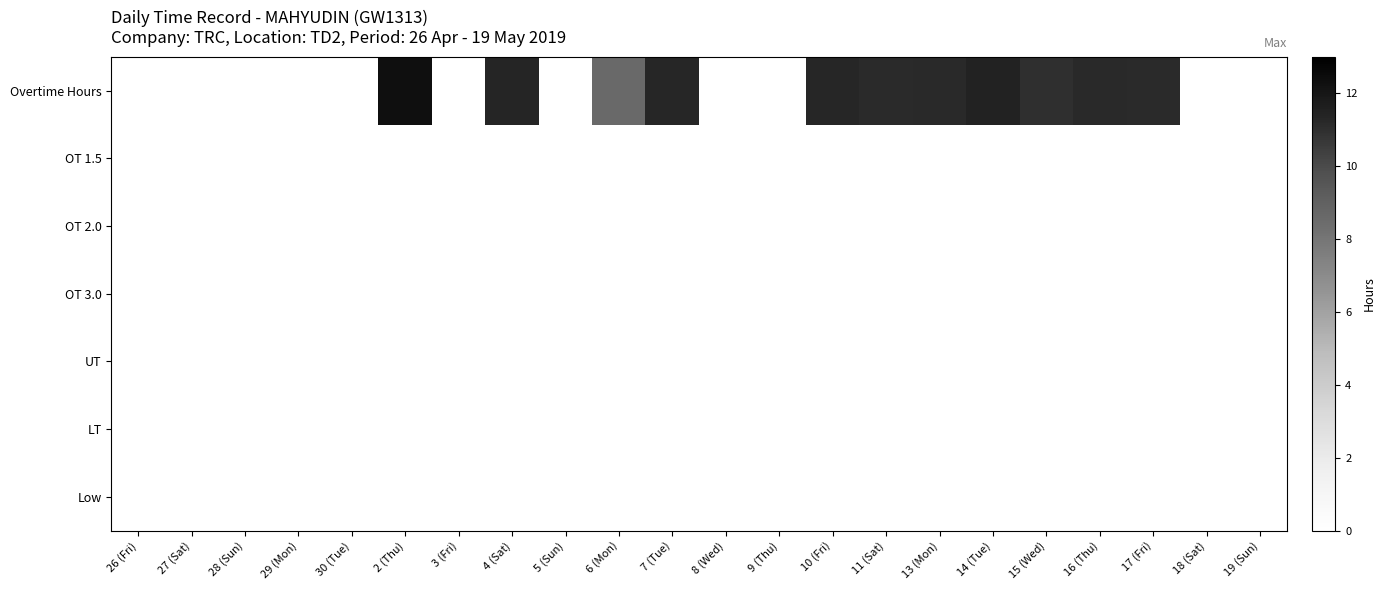

Between 16 (Thu) and 18 (Sat), which is larger?

16 (Thu)